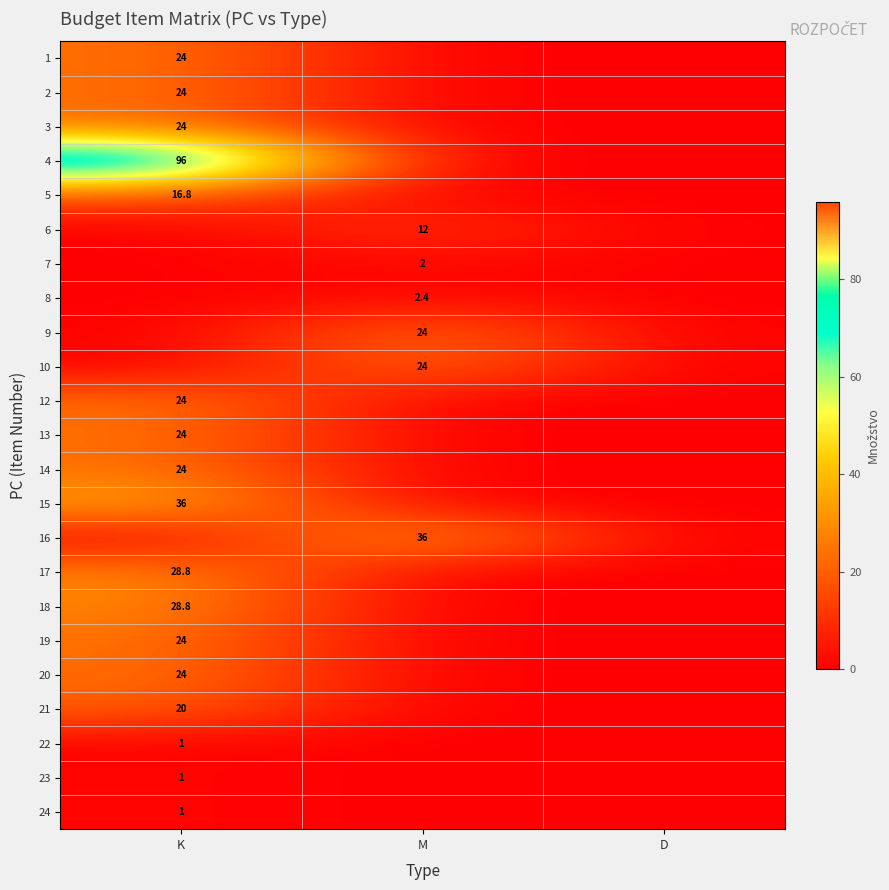

What is the maximum value shown in the chart?

96.0